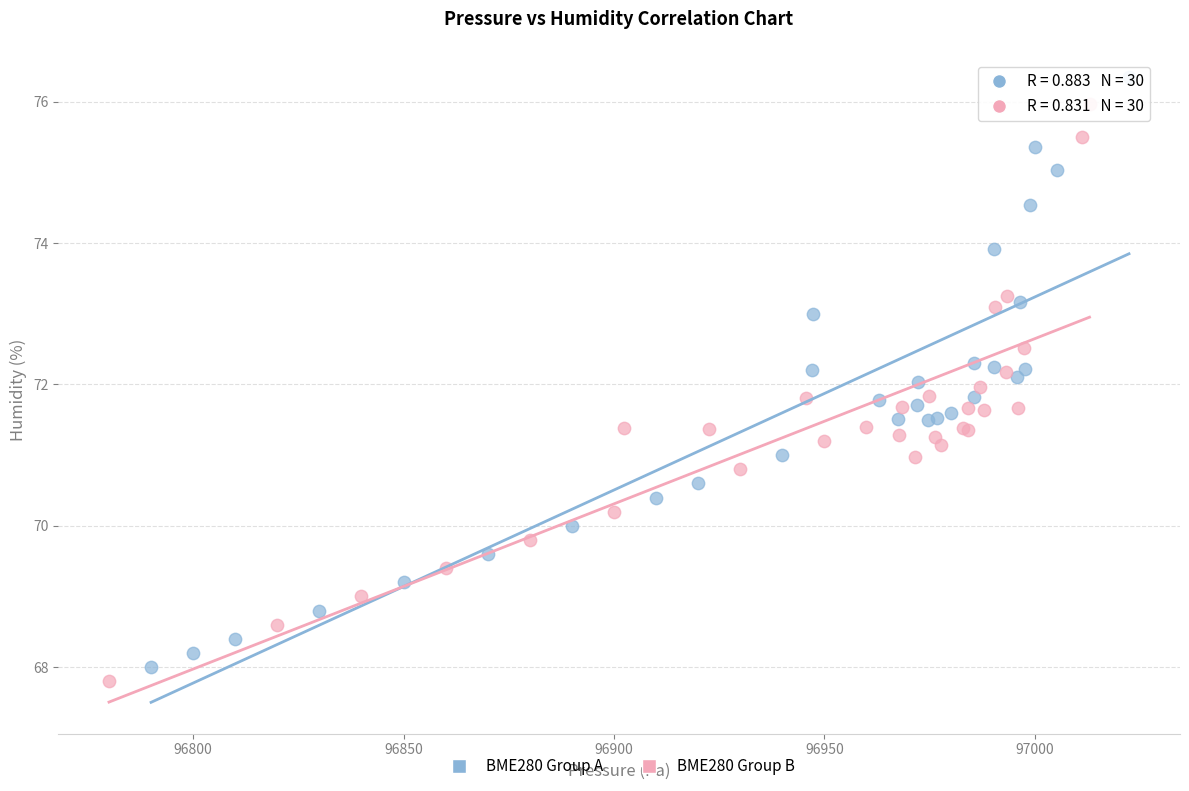

Which series has the largest Y range (max minus min)?

BME280 Group A